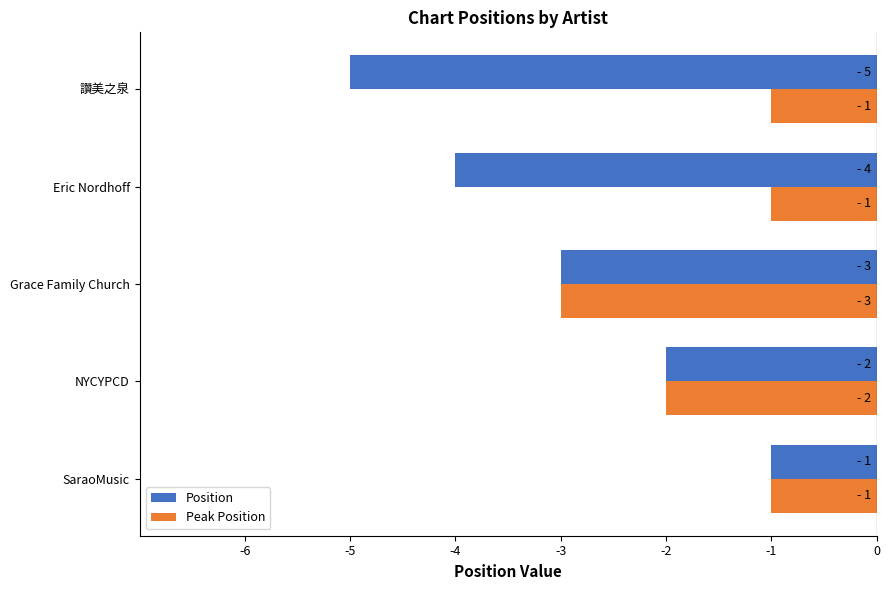

Which category has the highest value in the Position series?

SaraoMusic